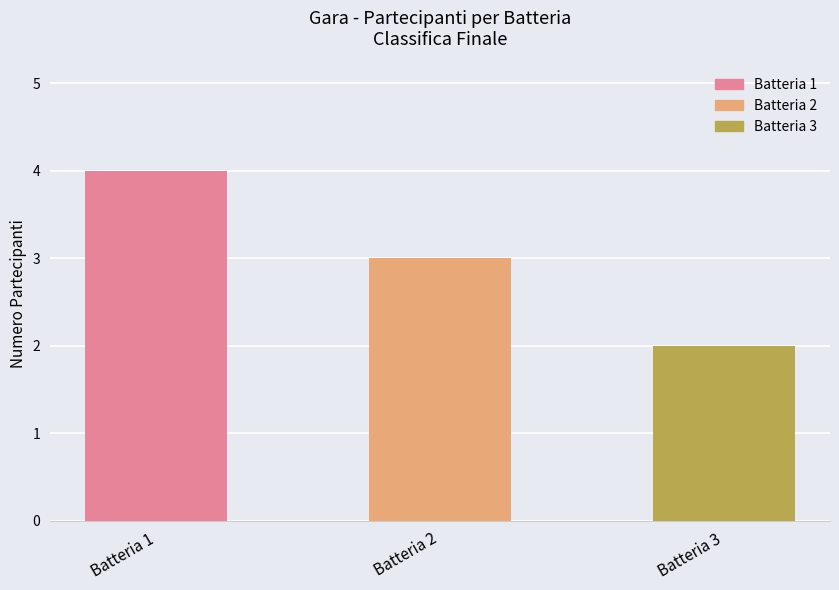

What is the minimum value shown in the chart?

2